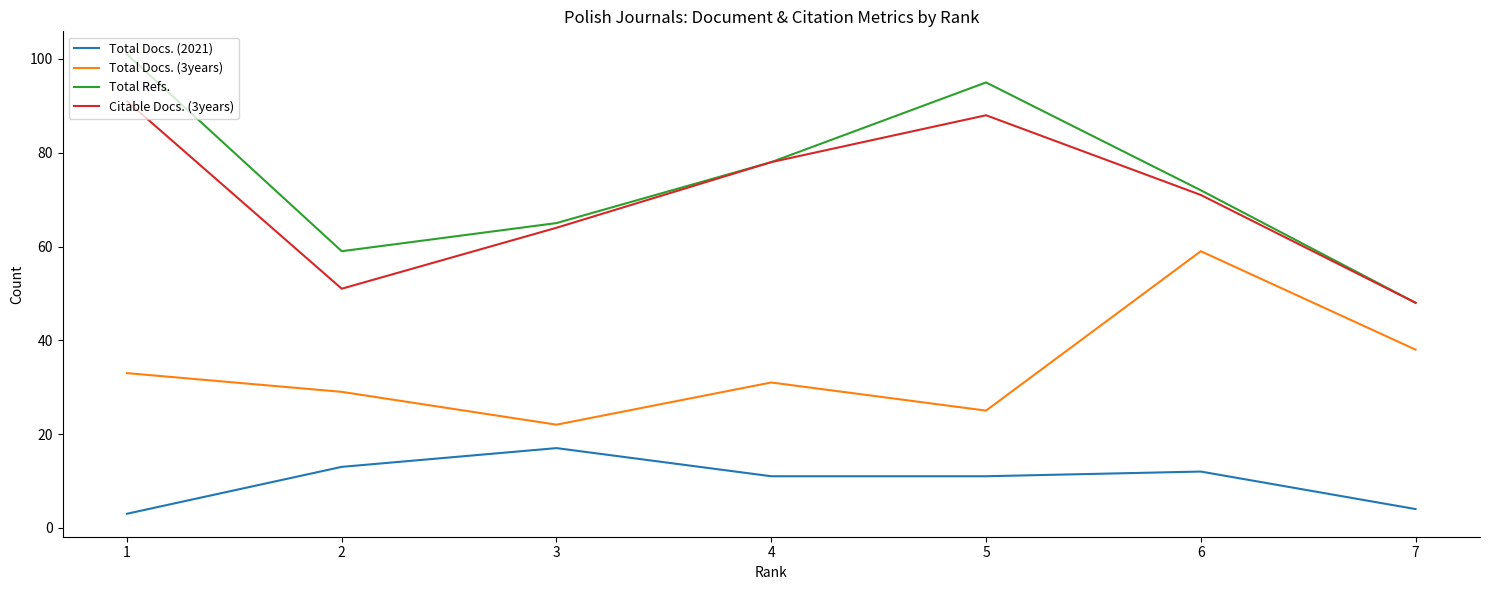

What is the difference between the second highest and second lowest values in the Total Docs. (2021) series?

9